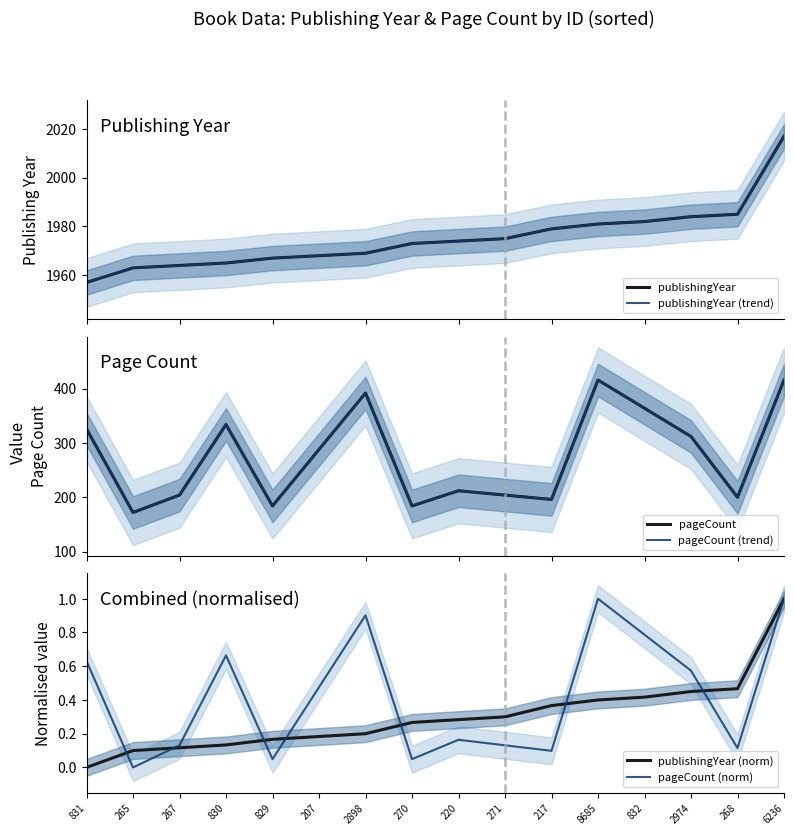

What is the greatest value displayed?

2017.0